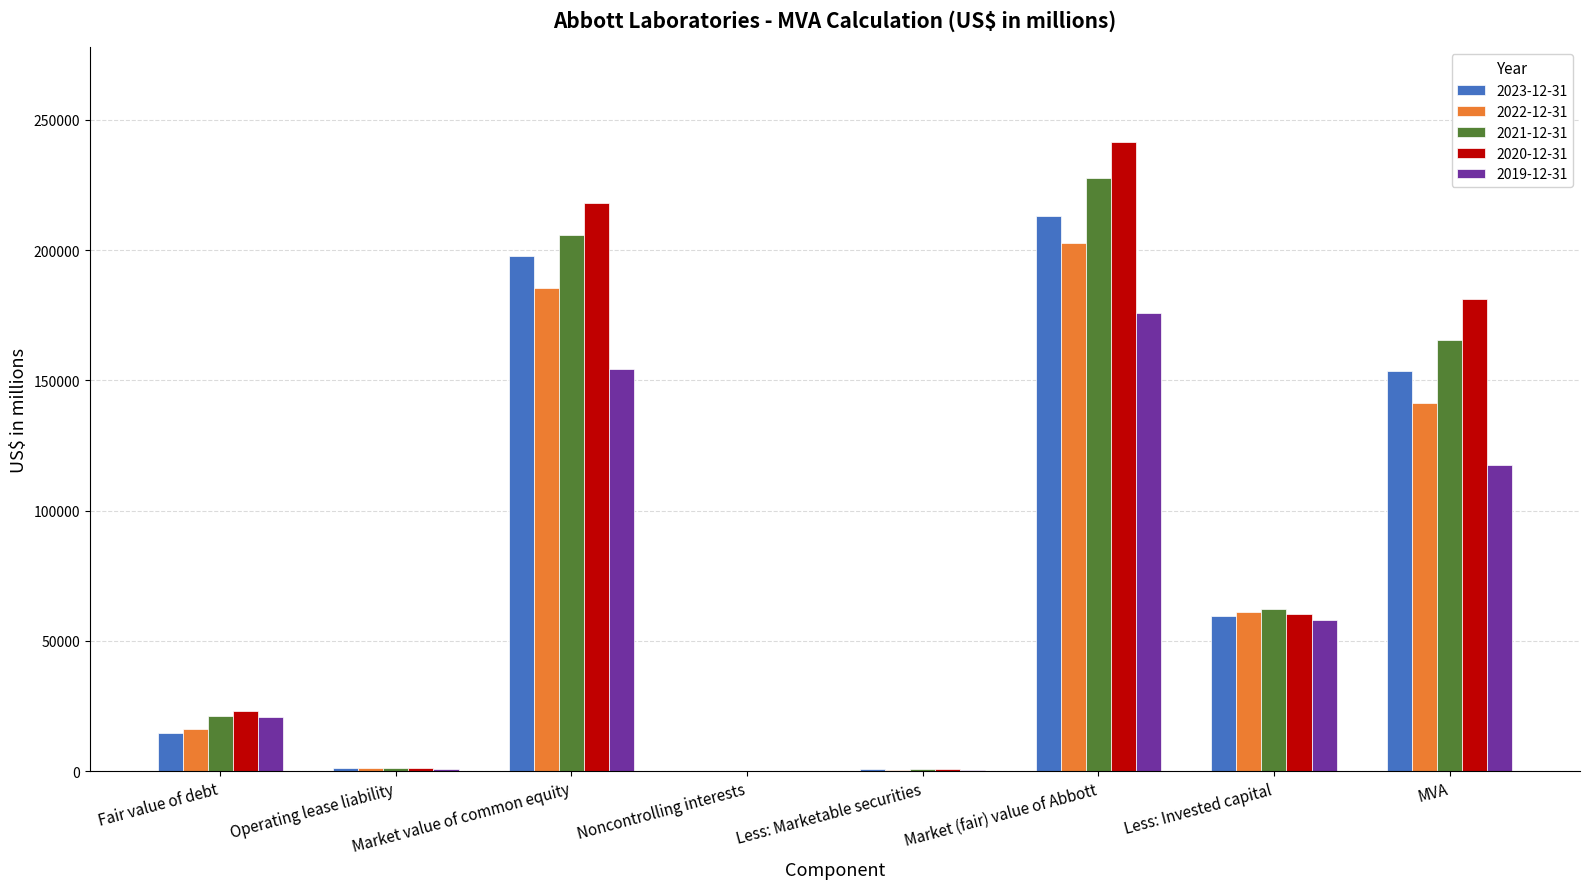

At which label does 2022-12-31 first exceed 61288?

Market value of common equity